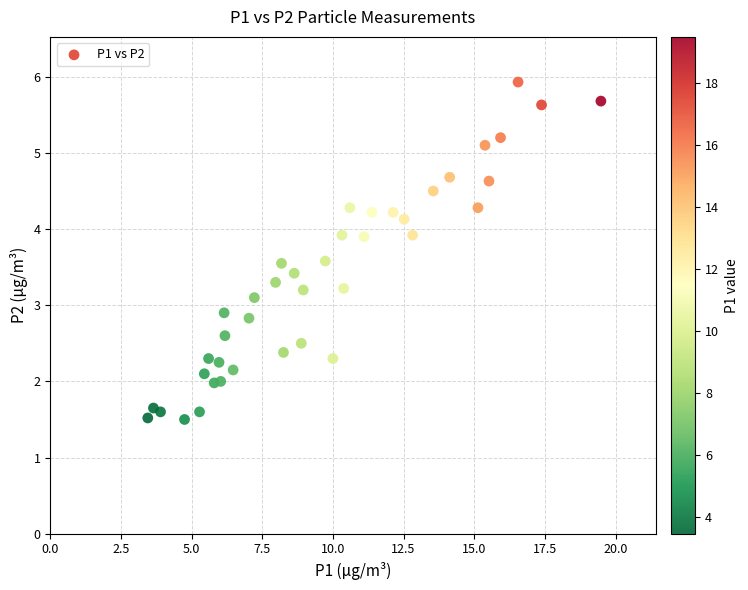

What is the range of Y values (max minus min)?

4.4